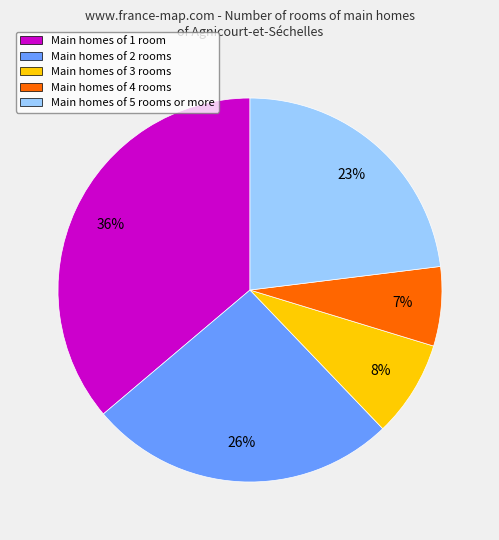

Does any single category account for the majority?

No